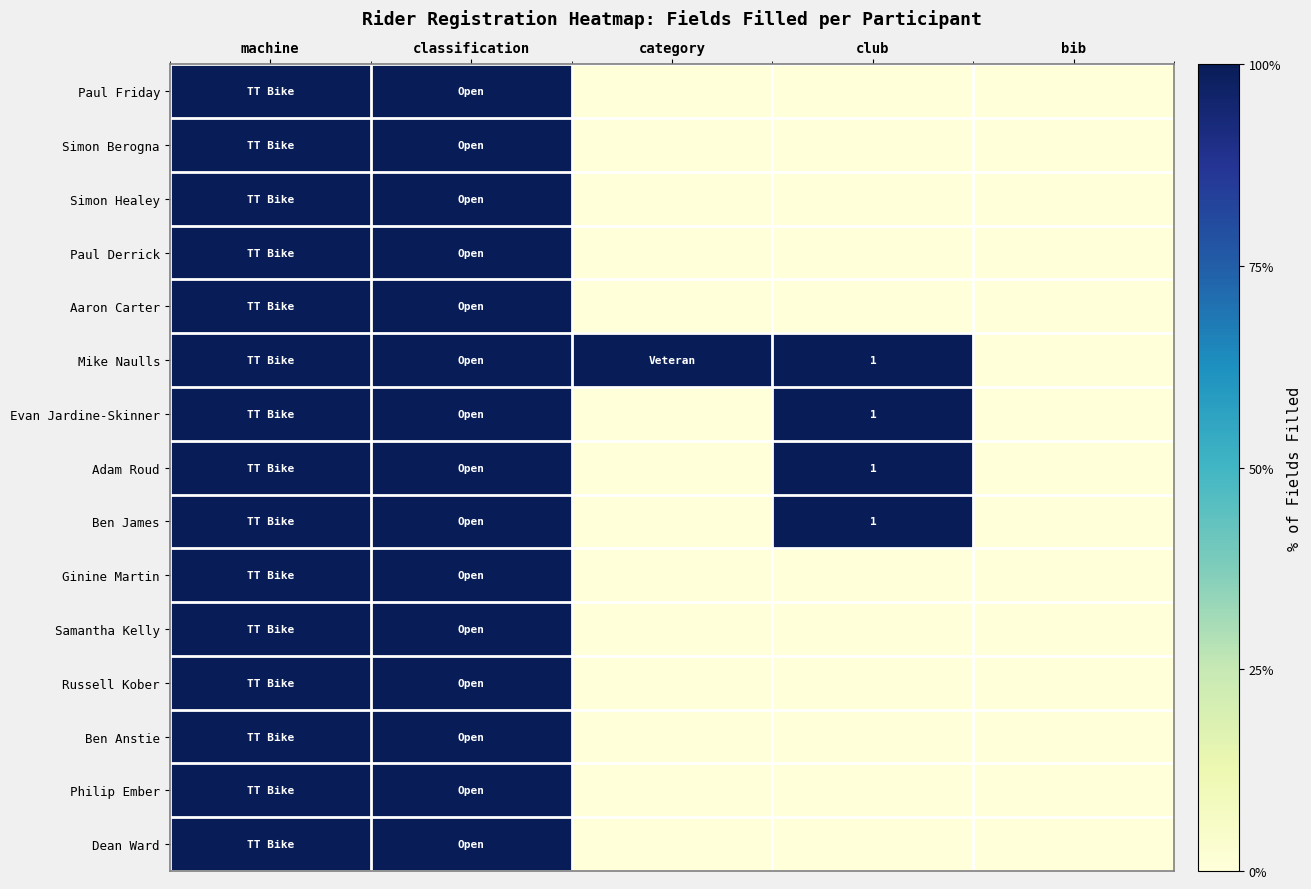

At which category is the sum across all series the highest?

machine